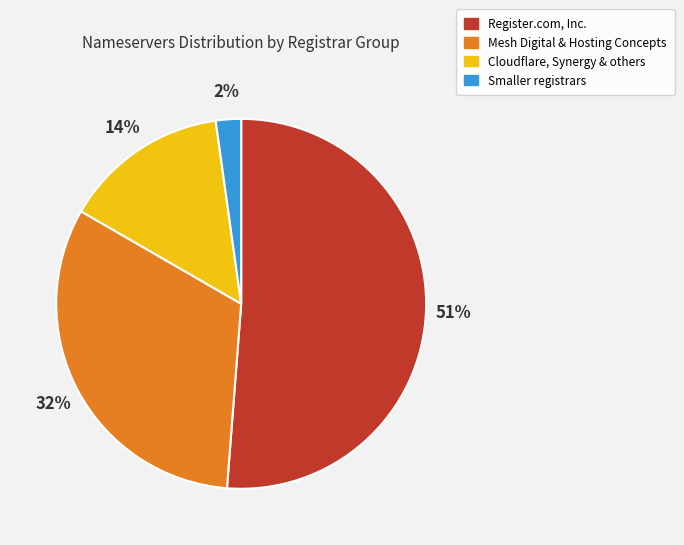

To the nearest percent, what portion does Smaller registrars represent?

2%